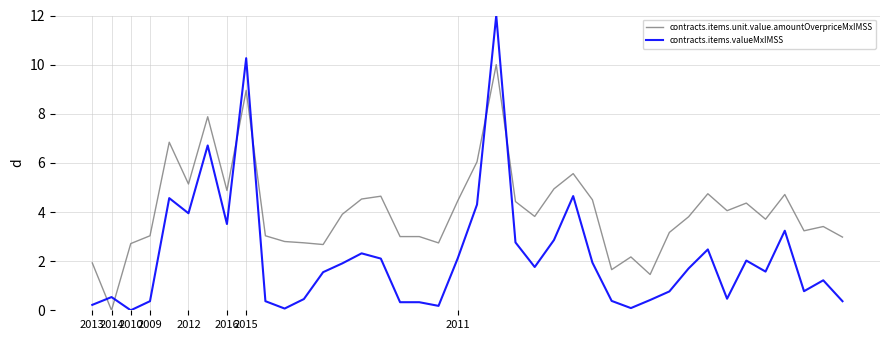

Which series has the largest range (max minus min)?

contracts.items.valueMxIMSS